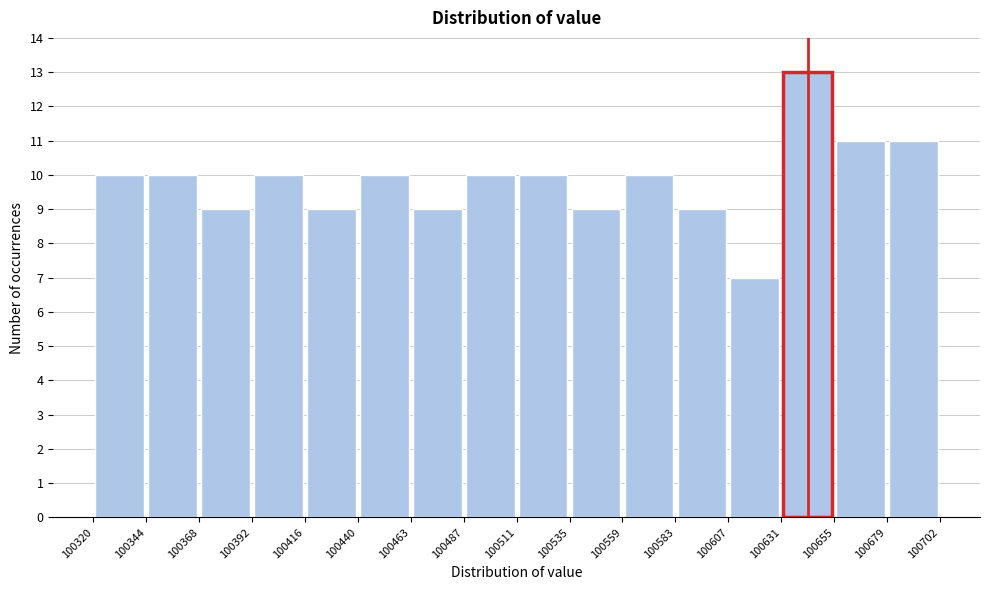

Reading left to right, list every bar in this chart as the range it spans on the x-axis followed by its height. The values are not printed on the chart, so give them approximately, as read against the axis.

100320 to 100344: 10
100344 to 100368: 10
100368 to 100392: 9
100392 to 100416: 10
100416 to 100440: 9
100440 to 100463: 10
100463 to 100487: 9
100487 to 100511: 10
100511 to 100535: 10
100535 to 100559: 9
100559 to 100583: 10
100583 to 100607: 9
100607 to 100631: 7
100631 to 100655: 13
100655 to 100679: 11
100679 to 100702: 11